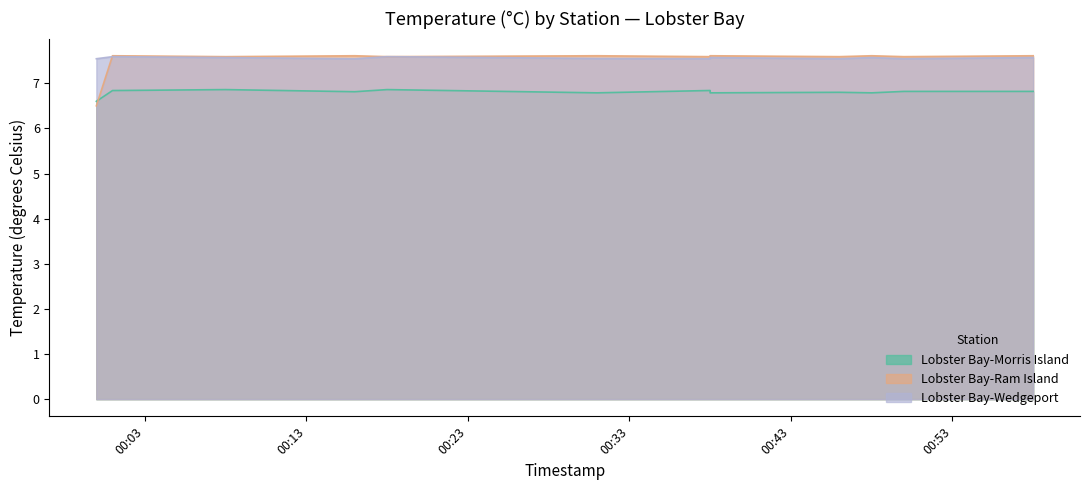

What are all the series names shown in the legend?

Lobster Bay-Morris Island, Lobster Bay-Ram Island, Lobster Bay-Wedgeport